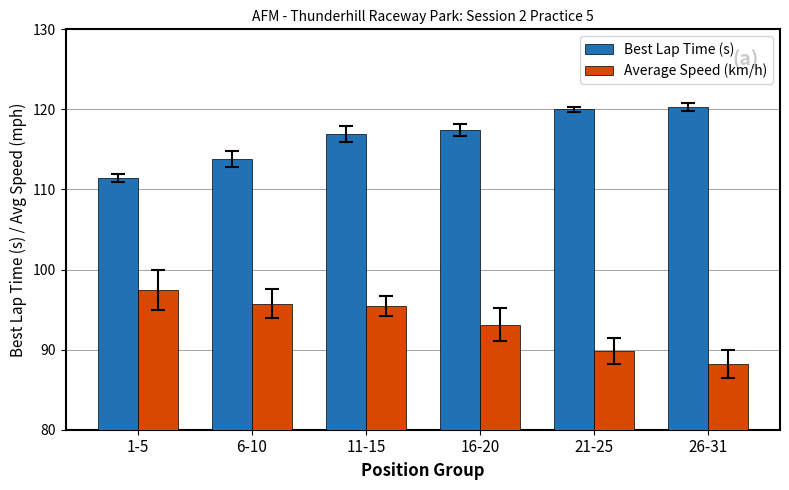

Reading right to left, what are all the values shown in this chart?

Best Lap Time (s): 26-31=120.3	21-25=120.0	16-20=117.4	11-15=116.9	6-10=113.8	1-5=111.4
Average Speed (km/h): 26-31=88.2	21-25=89.8	16-20=93.1	11-15=95.4	6-10=95.8	1-5=97.4